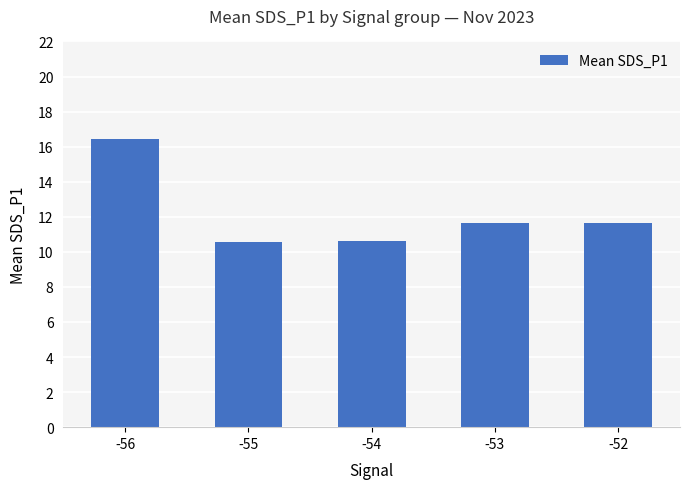

Count the number of values greater than 11.

3